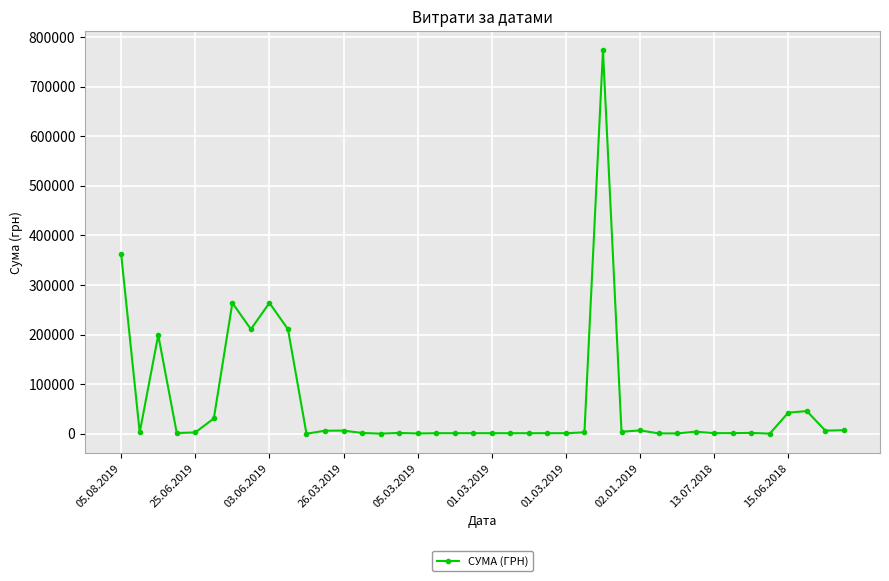

What is the greatest value displayed?

773091.7